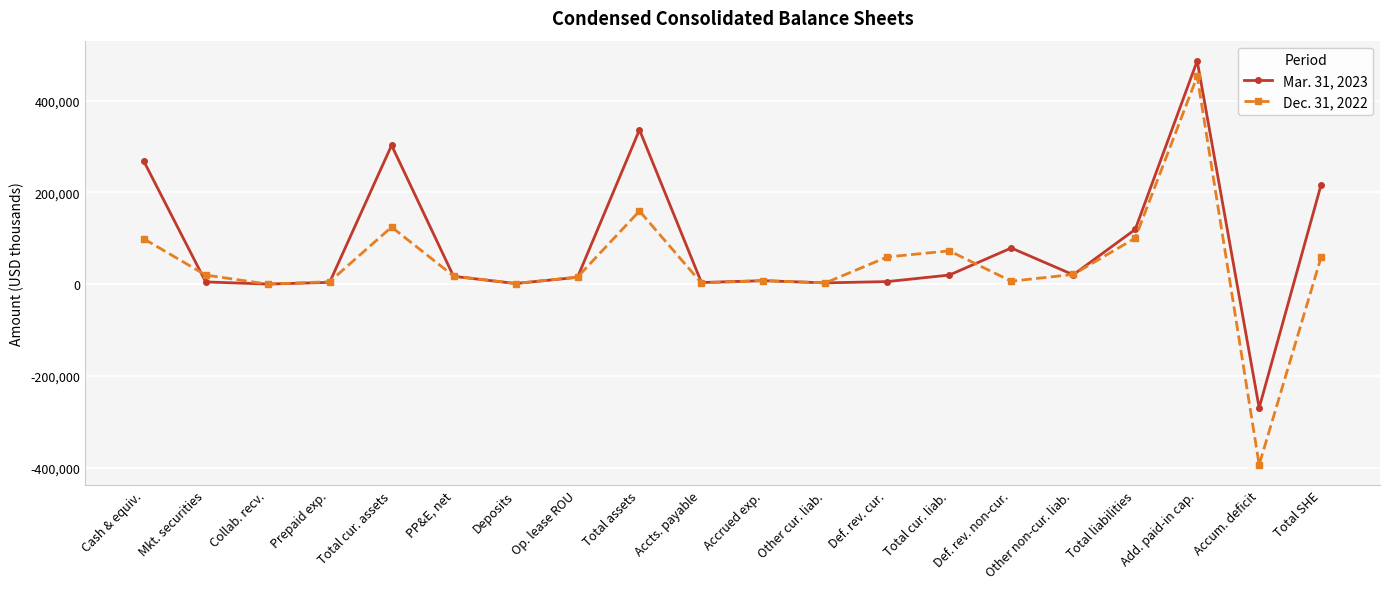

Which series has the largest total across all categories?

Mar. 31, 2023